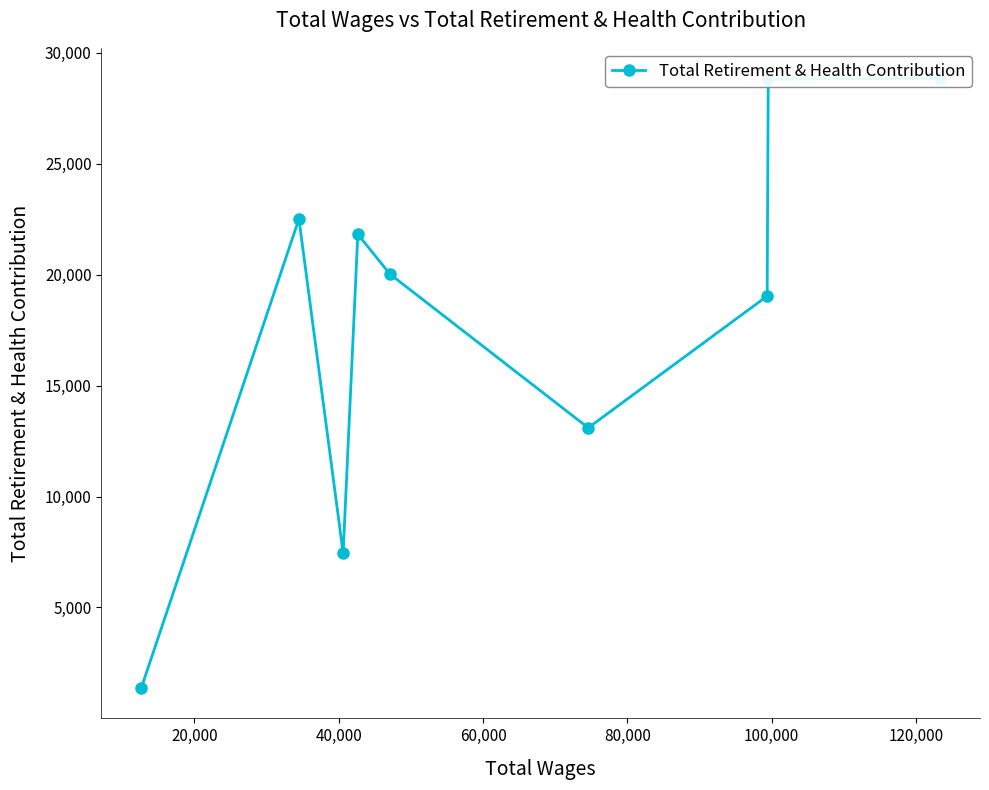

What is the maximum value shown in the chart?

28847